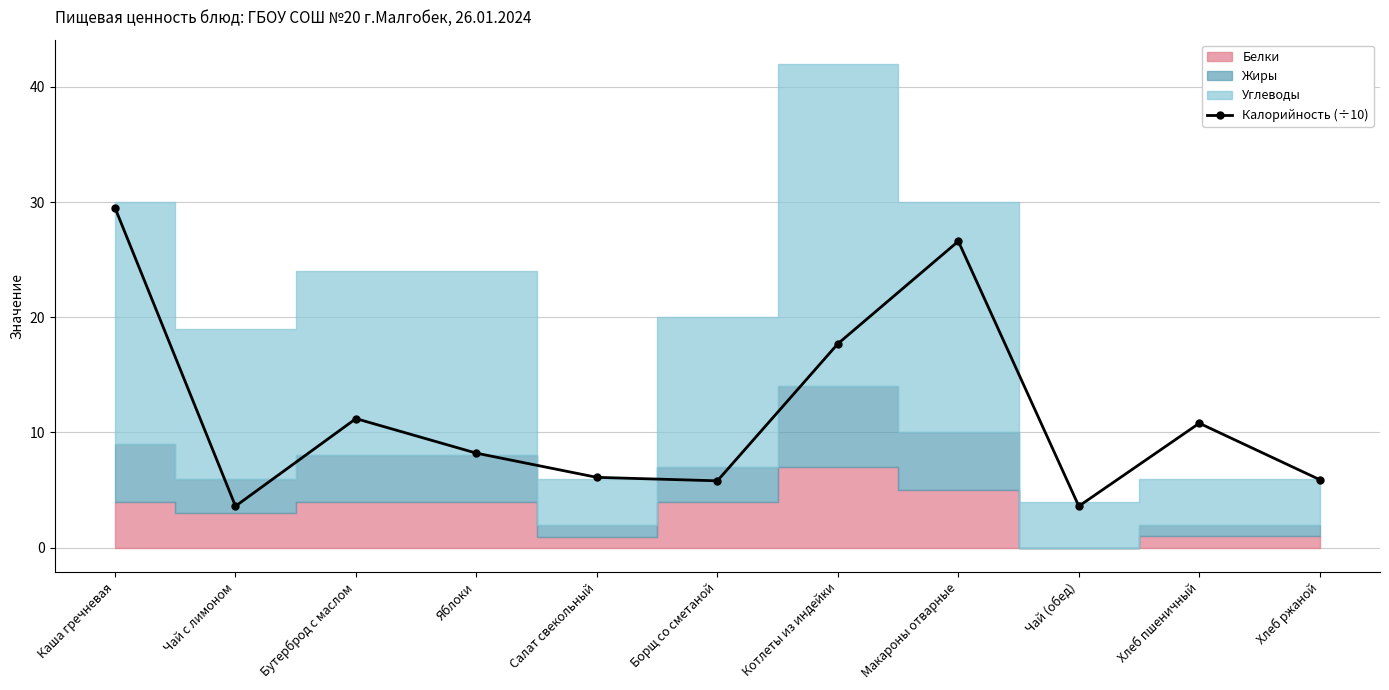

What is the change in value from Котлеты из индейки to Чай (обед)?

-14.1